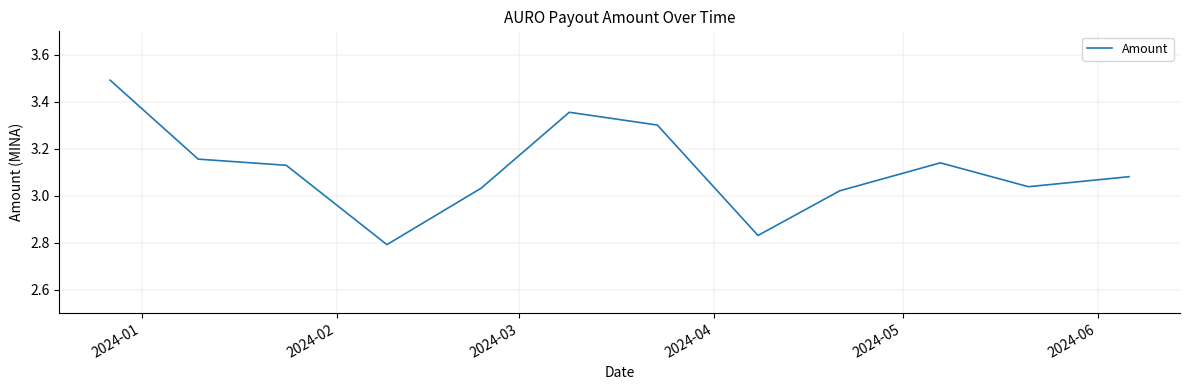

How many data points are less than 3?

2